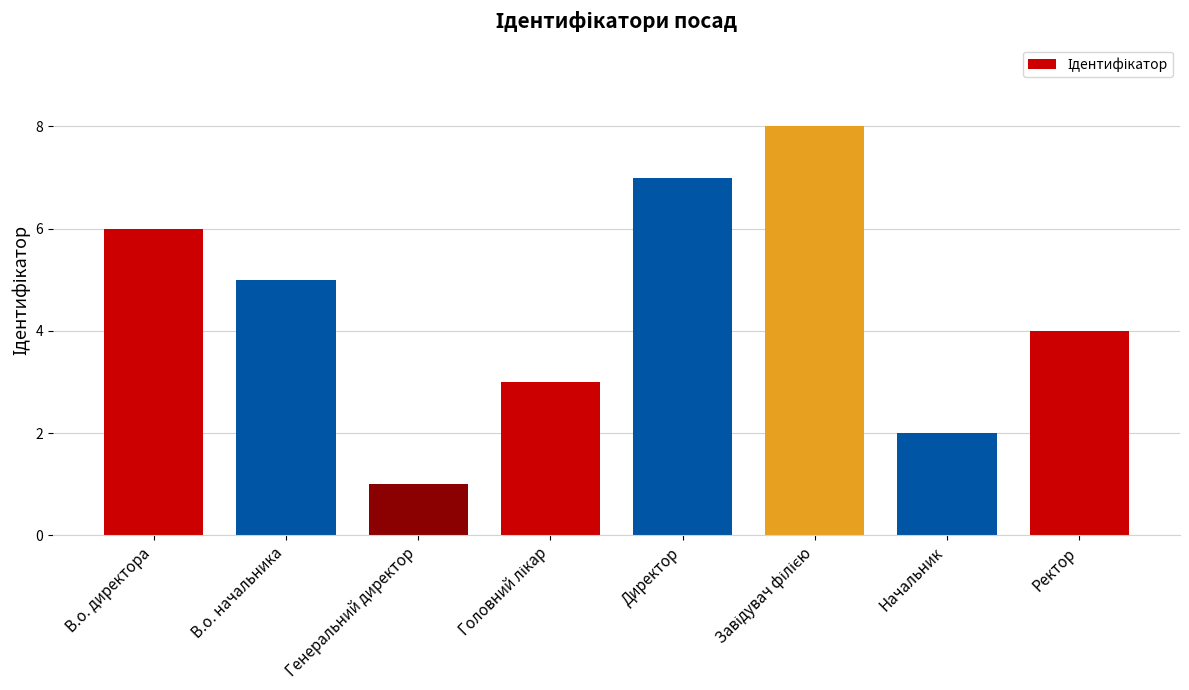

Read the value at Ректор.

4